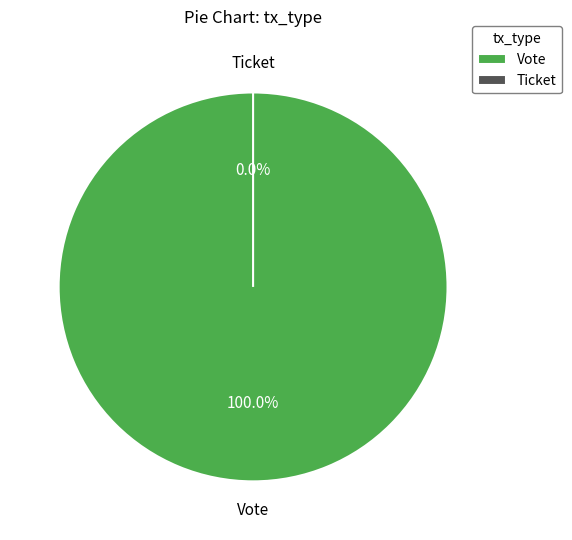

What is the smallest slice in the pie chart?

Ticket